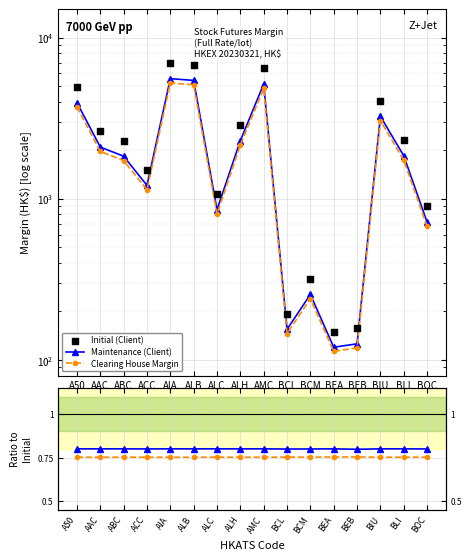

At which category is the sum across all series the highest?

AIA